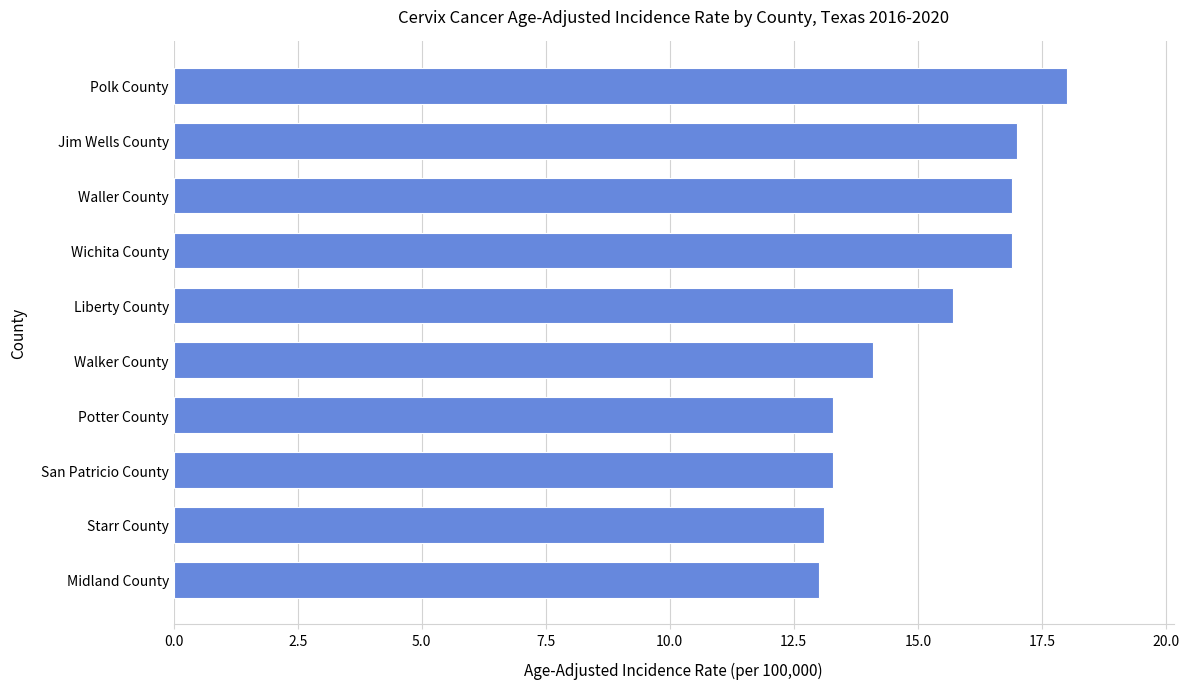

True or false: the data shows 7.0 at Liberty County.

False